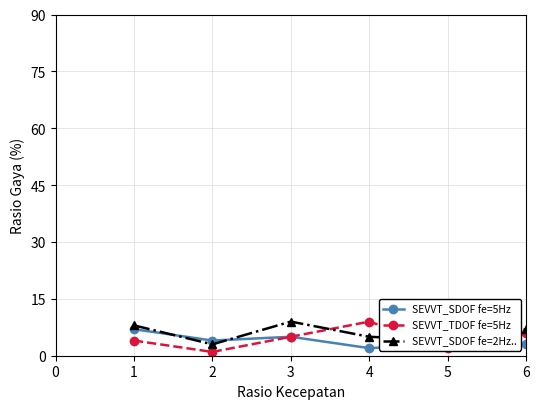

What are all the series names shown in the legend?

SEVVT_SDOF fe=5Hz, SEVVT_TDOF fe=5Hz, SEVVT_SDOF fe=2Hz..